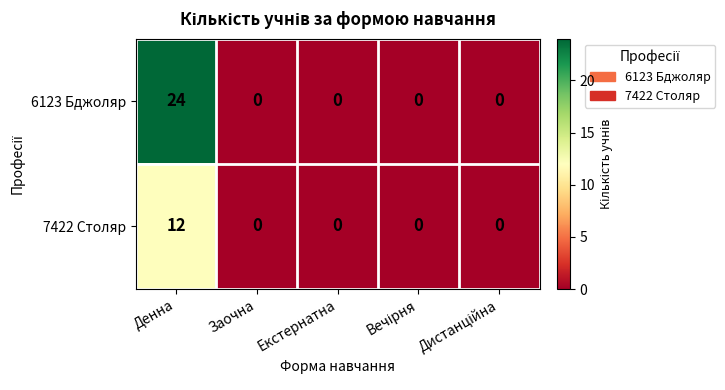

Is it true that 7422 Столяр equals 0 at Заочна?

True